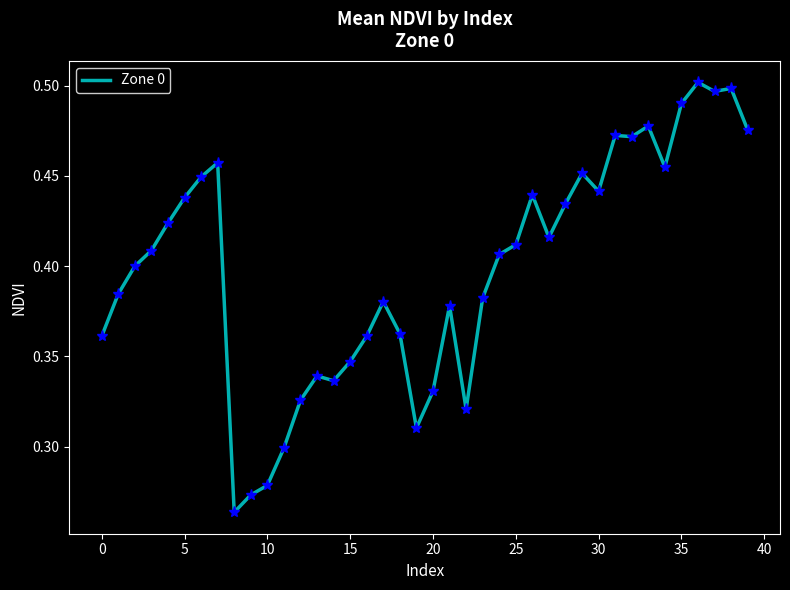

Does the chart have visible grid lines?

No